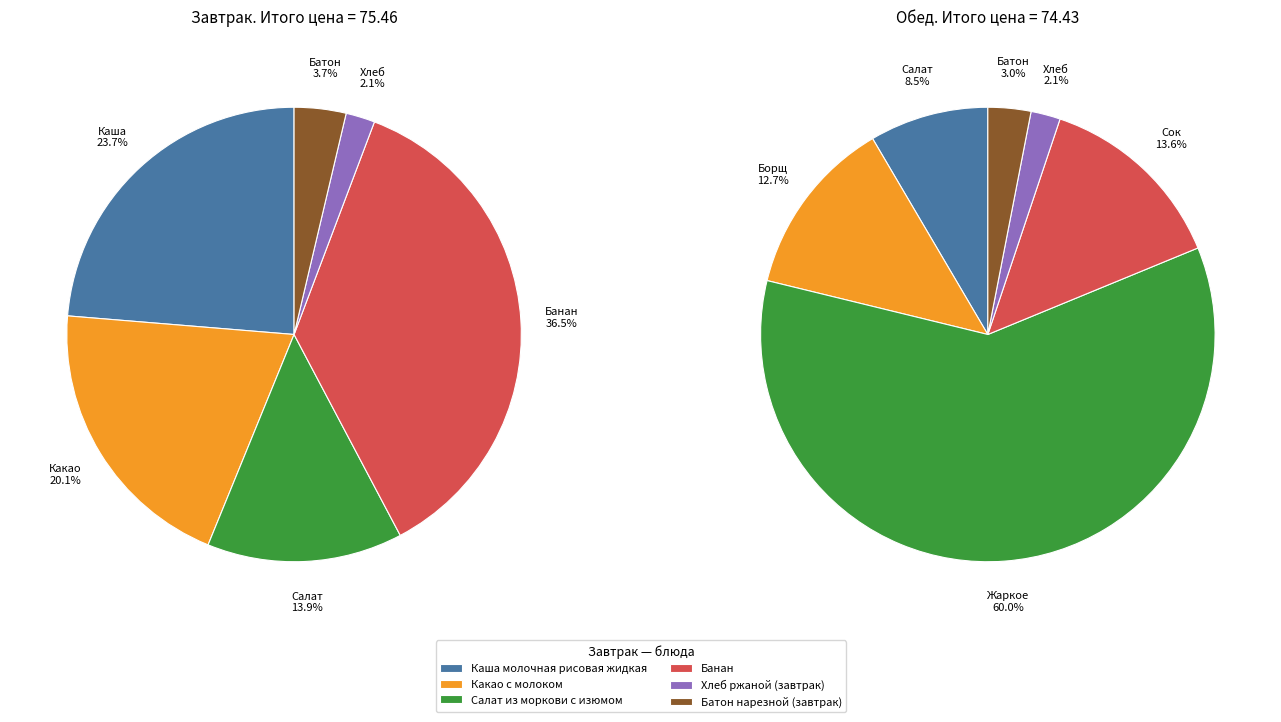

Rank the categories by Lunch value from lowest to highest.

4, 5, 0, 1, 3, 2